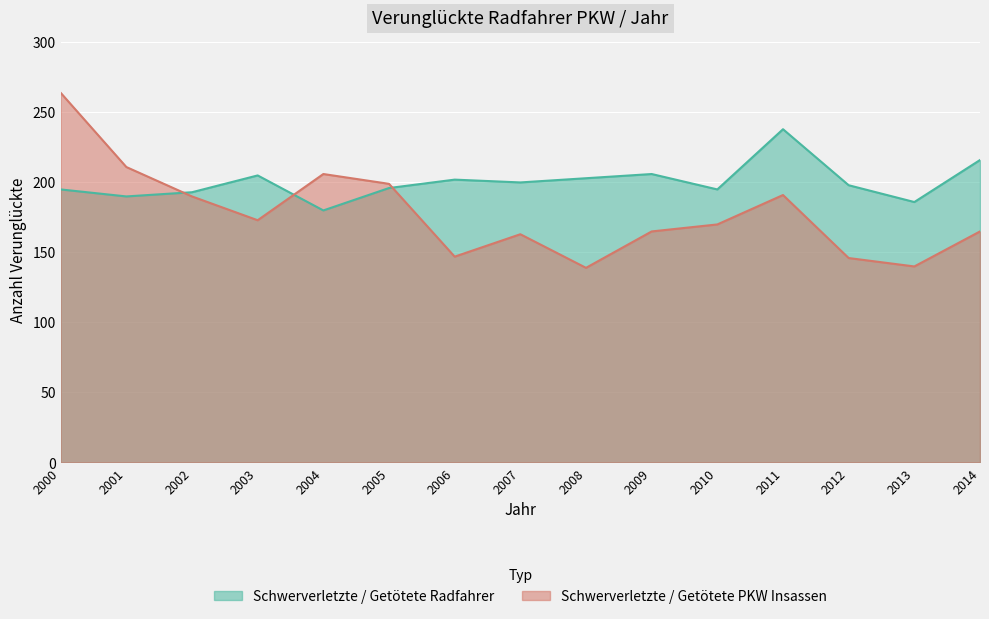

Between which two adjacent categories do Schwerverletzte / Getötete PKW Insassen and Schwerverletzte / Getötete Radfahrer first intersect?

2001 and 2002